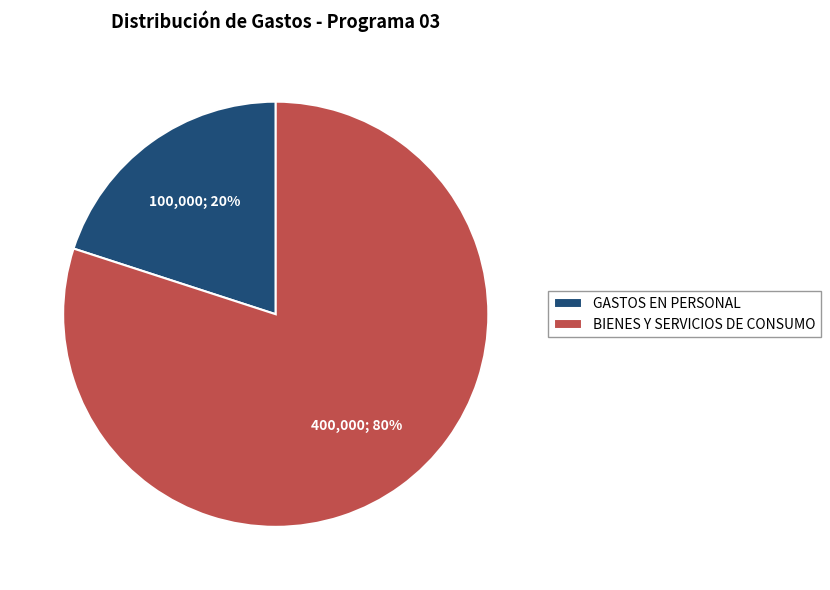

To the nearest percent, what portion does BIENES Y SERVICIOS DE CONSUMO represent?

80%